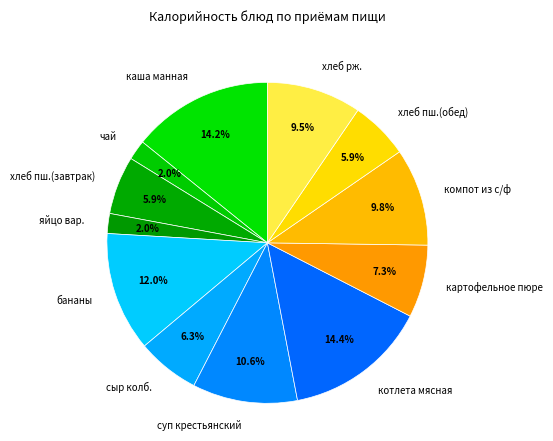

Is the sum of яйцо вар. and картофельное пюре greater than half?

No